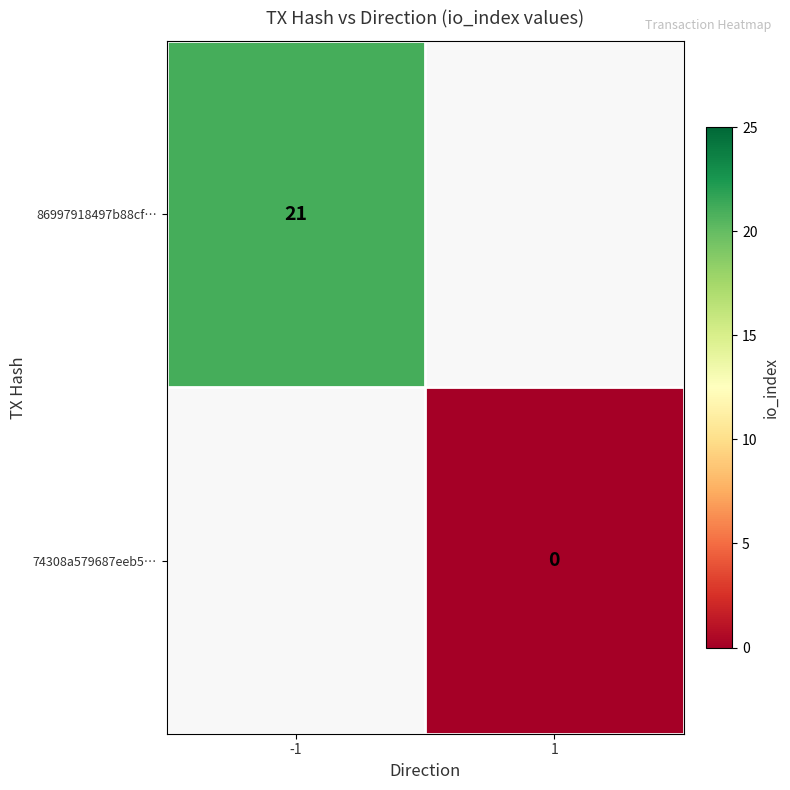

Rank the series by their average value, from lowest to highest.

86997918497b88cf…, 74308a579687eeb5…